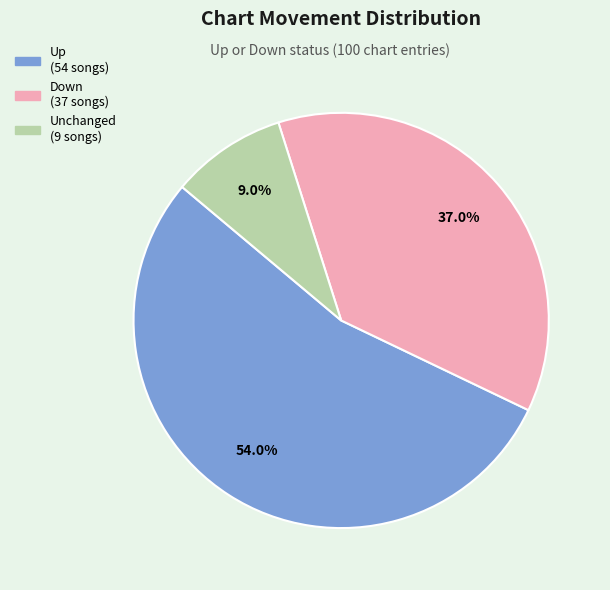

Is there any slice that represents more than half of the pie?

Yes